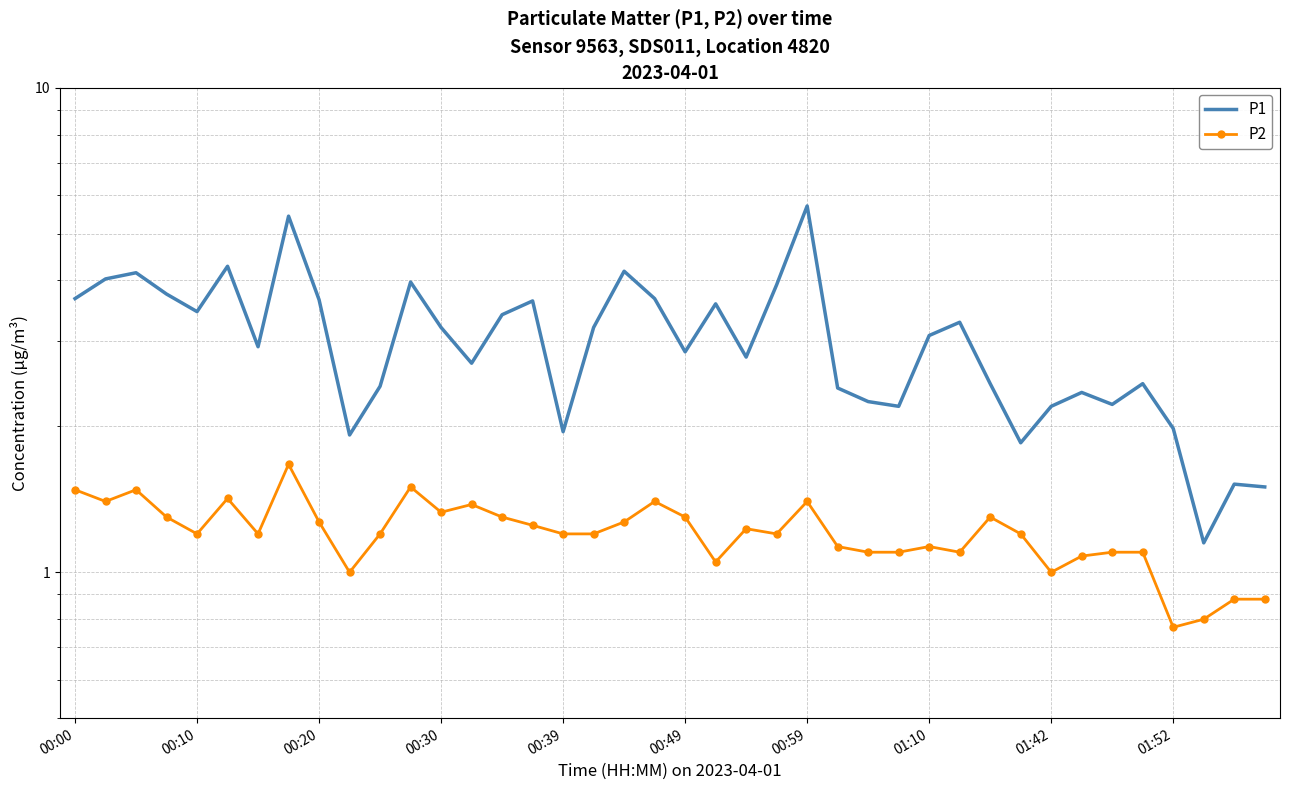

Which category has the highest value across all series?

00:59